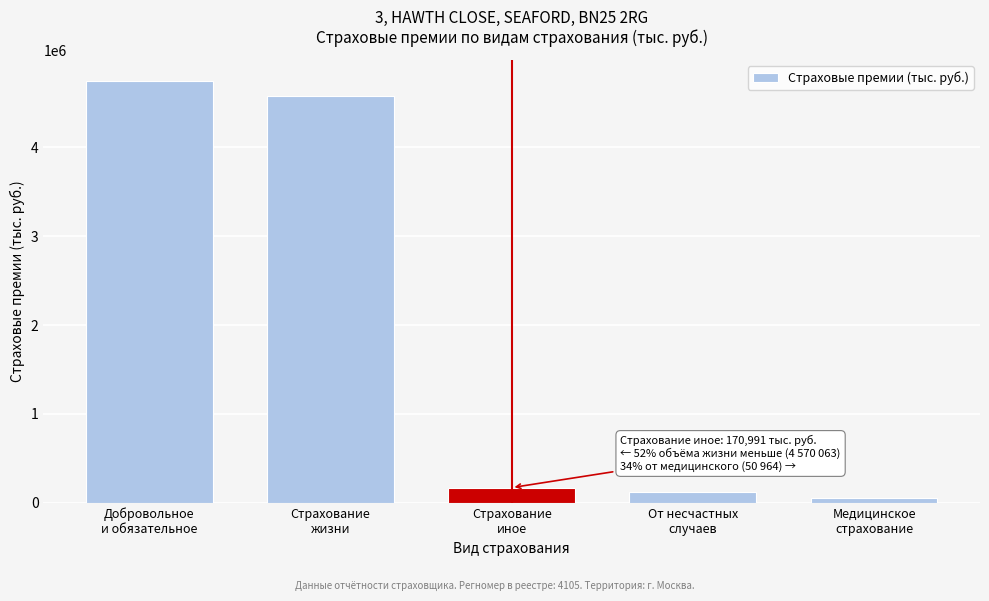

Reading left to right, transcribe all the data shown in this chart.

4741054.3	4570063.0	170991.3	120026.8	50964.5